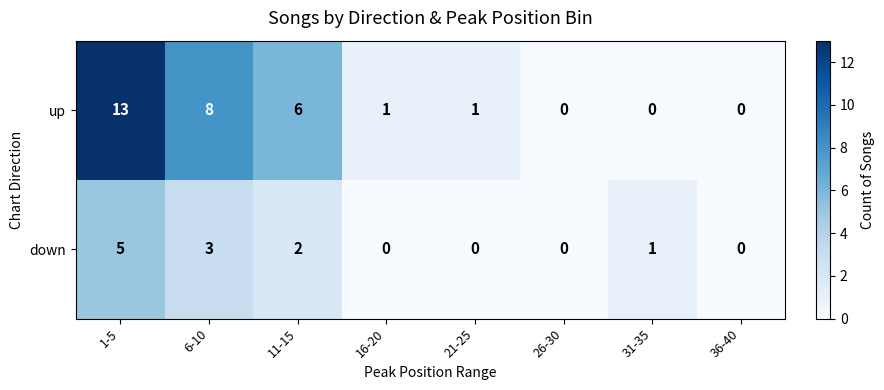

Which category has the highest value across all series?

1-5